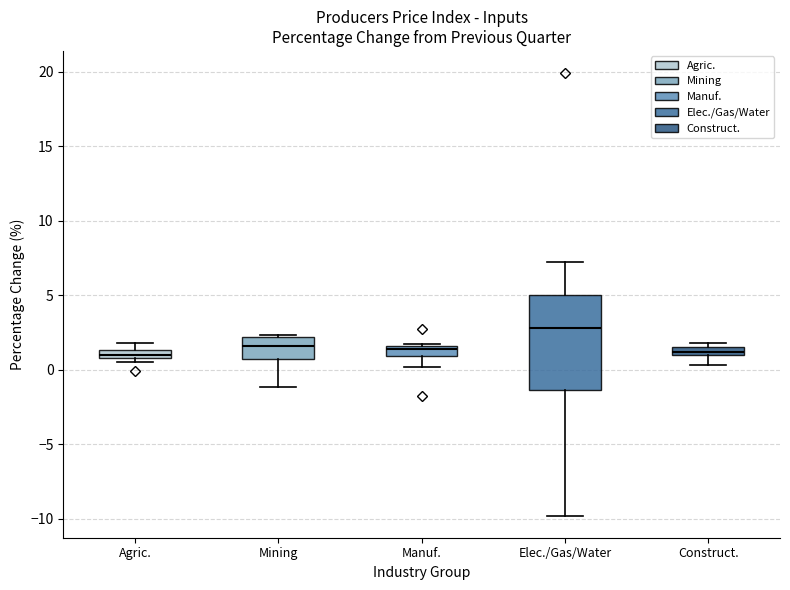

Comparing the boxes themselves (not the whiskers), which one is the tallest?

Elec./Gas/Water